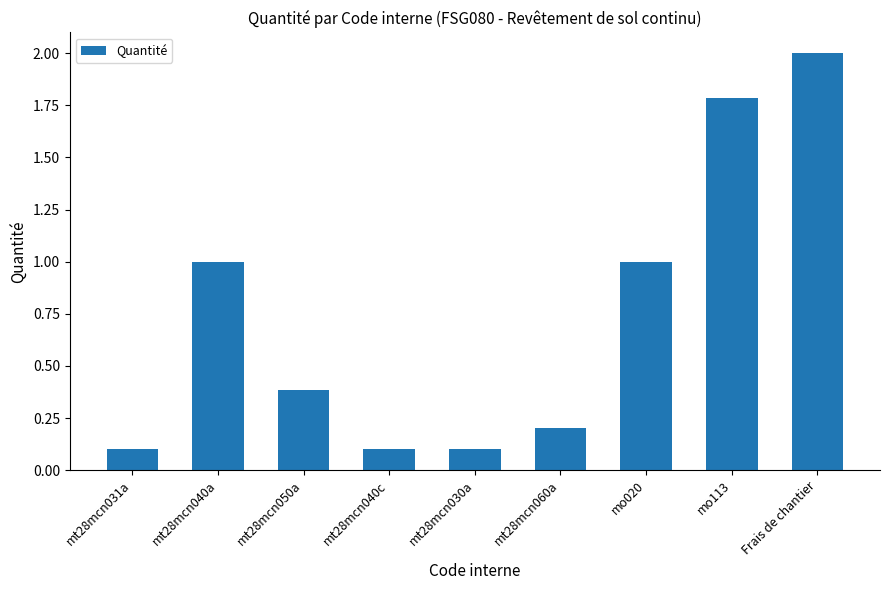

Approximately how many times larger is the value at mt28mcn050a compared to Frais de chantier?

0.2